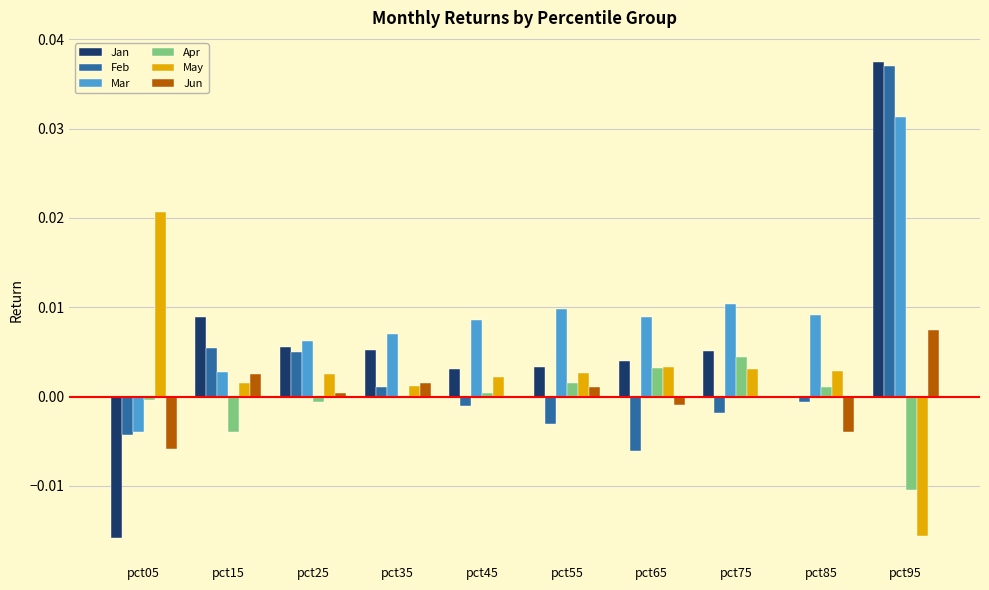

How many groups of bars are there?

10